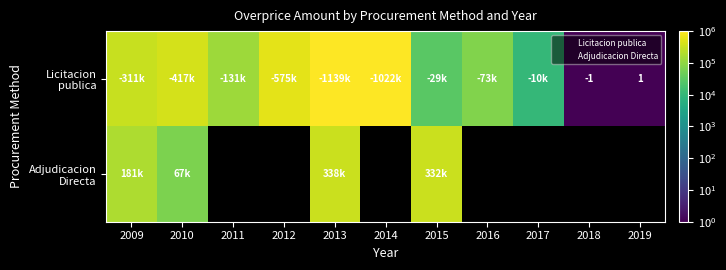

What is the highest value of the Licitacion publica series?

1138668.0